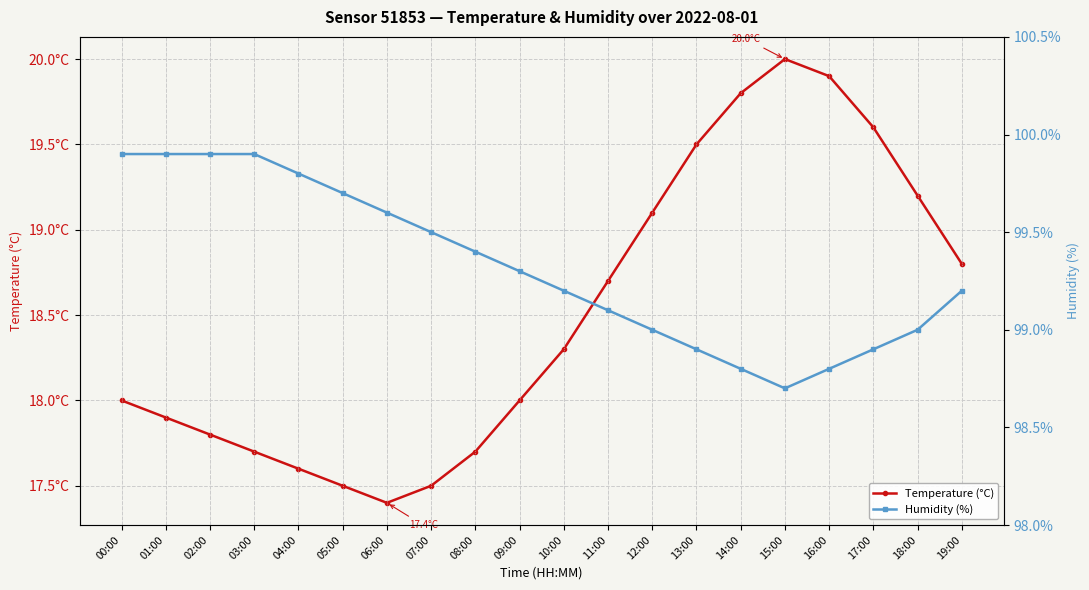

List the series in order of their peak value, highest first.

Humidity (%), Temperature (°C)